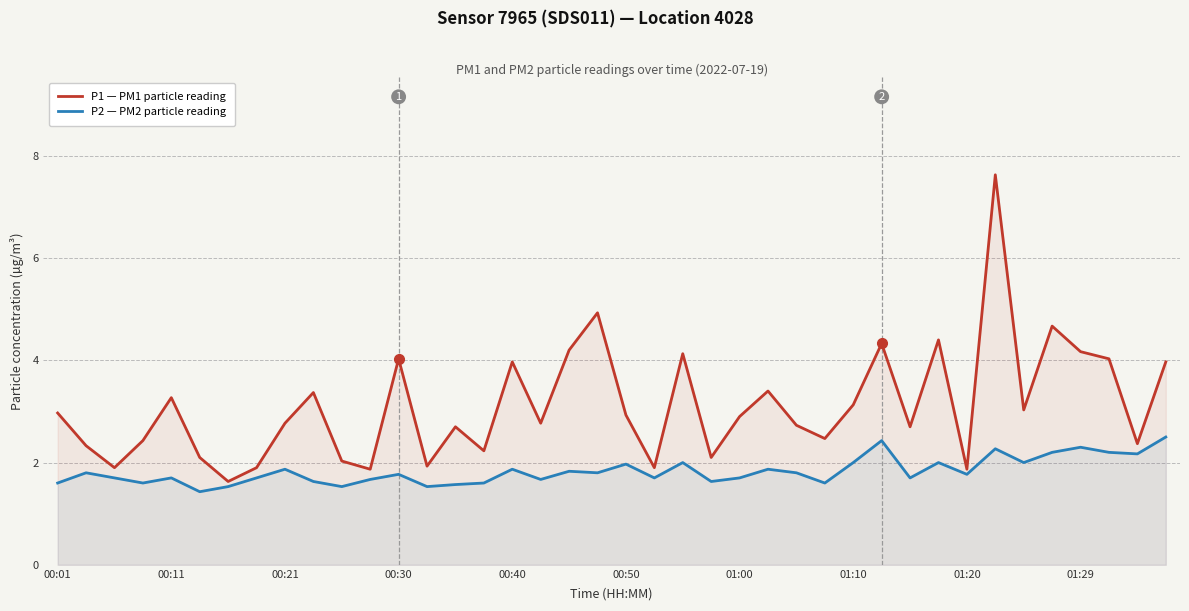

Count the number of data series in this chart.

2